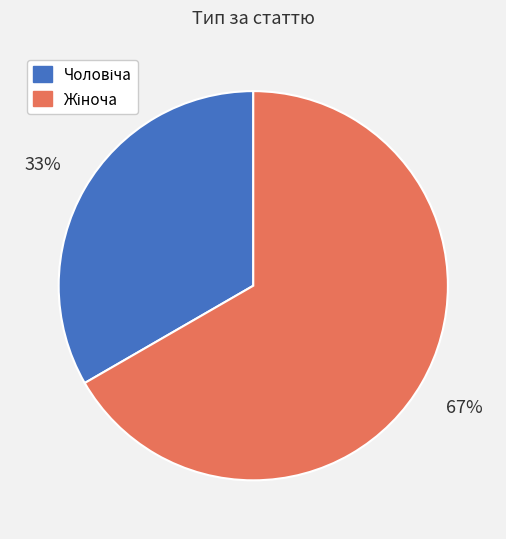

Count the number of slices in the pie.

2